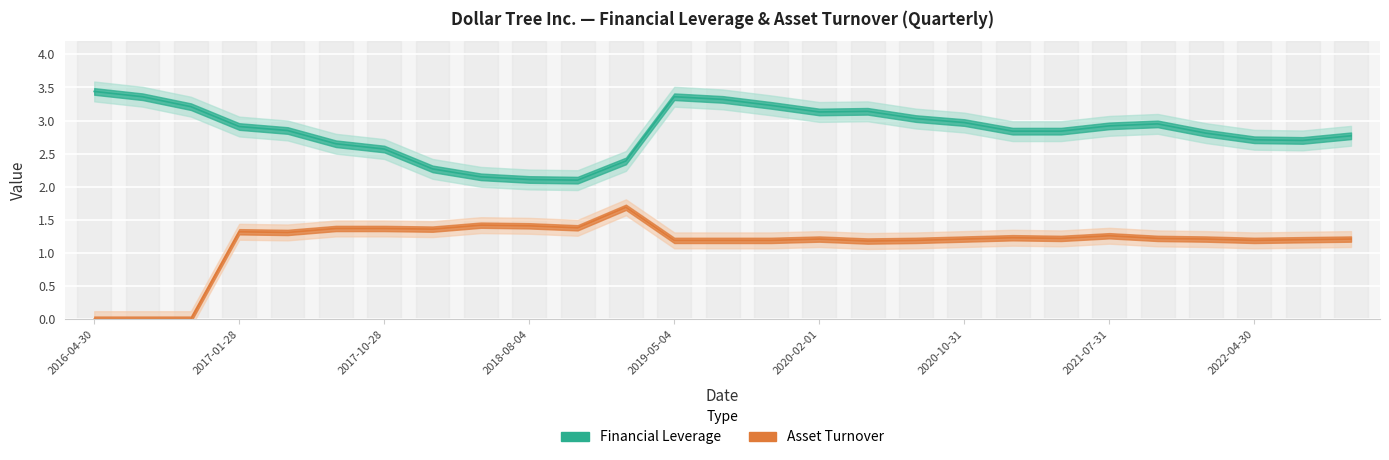

True or false: Financial Leverage has more than 1 interior local peaks.

True